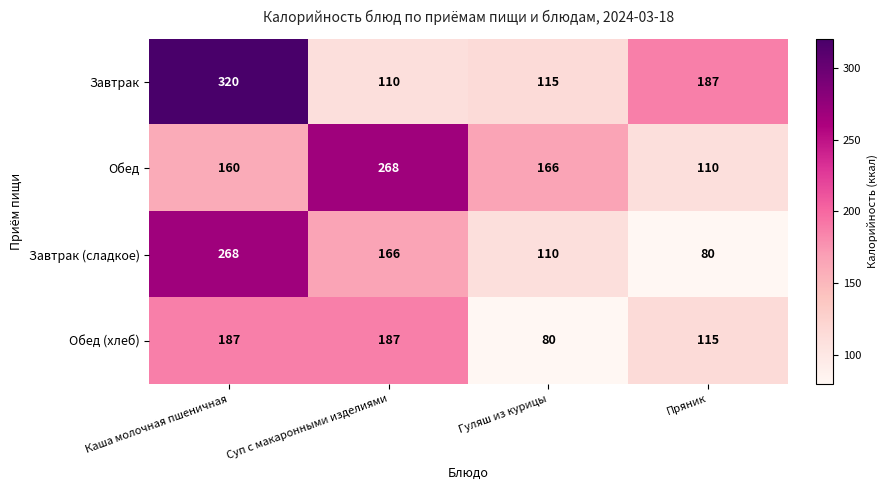

Rank the series by their average value, from highest to lowest.

Завтрак, Обед, Завтрак (сладкое), Обед (хлеб)